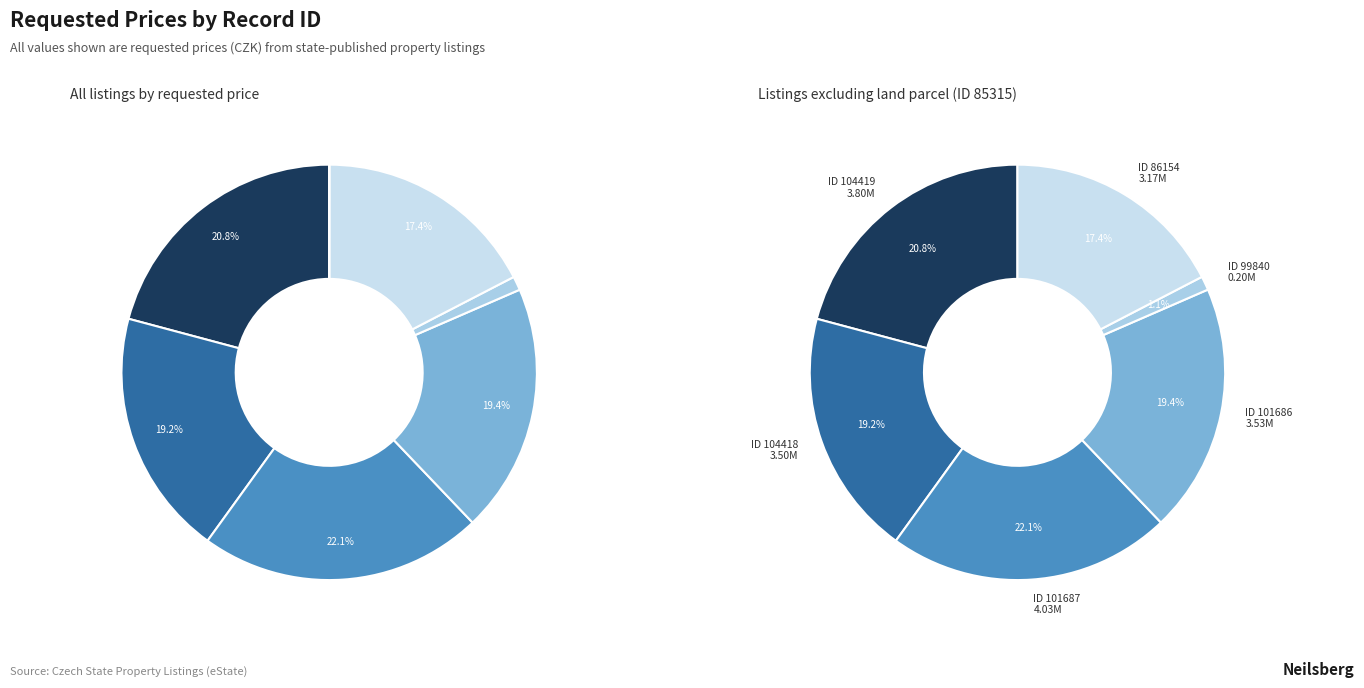

Does 101687 account for over 50% of the chart?

No